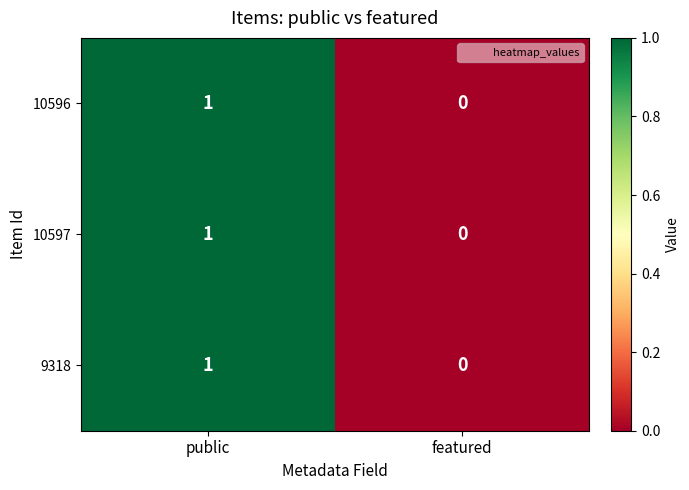

Is it true that 10597 equals 1 at public?

True